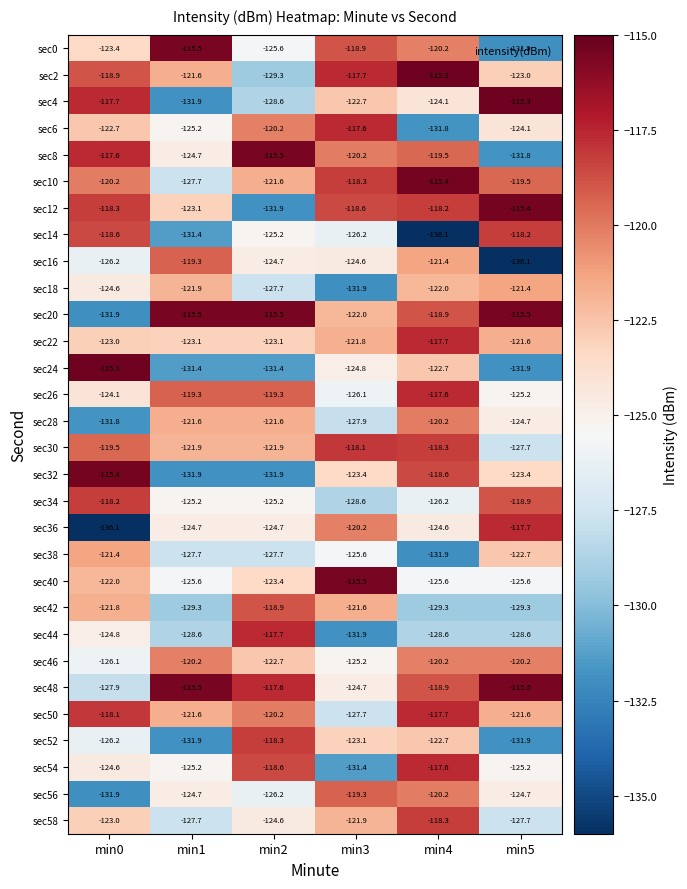

What is the sum of all sec4 values?

-740.3